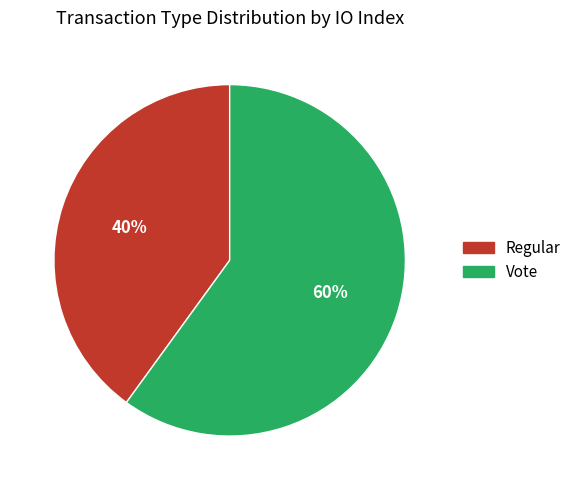

To the nearest percent, what is the difference between the largest and smallest slice percentages?

20%